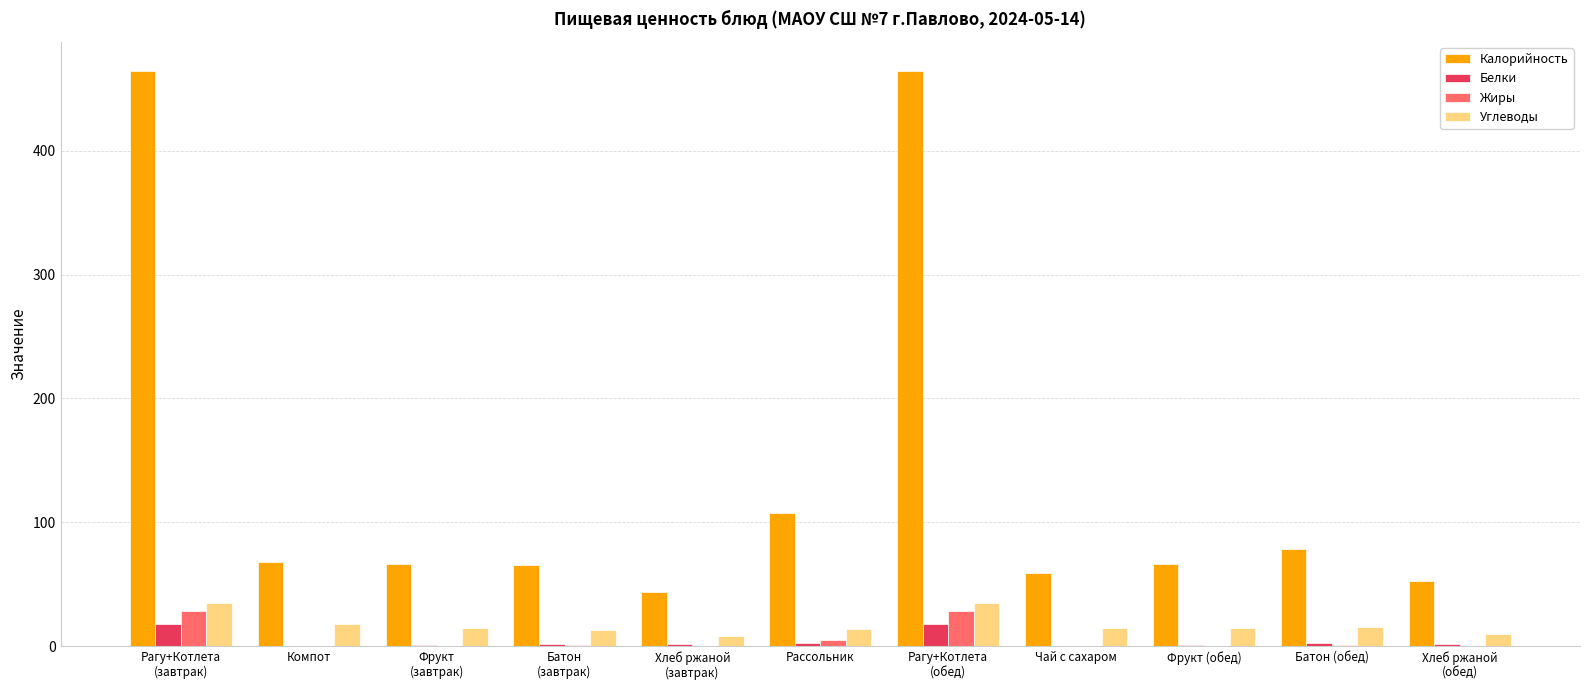

The value of Жиры at Чай с сахаром is 0.0. True or false?

True